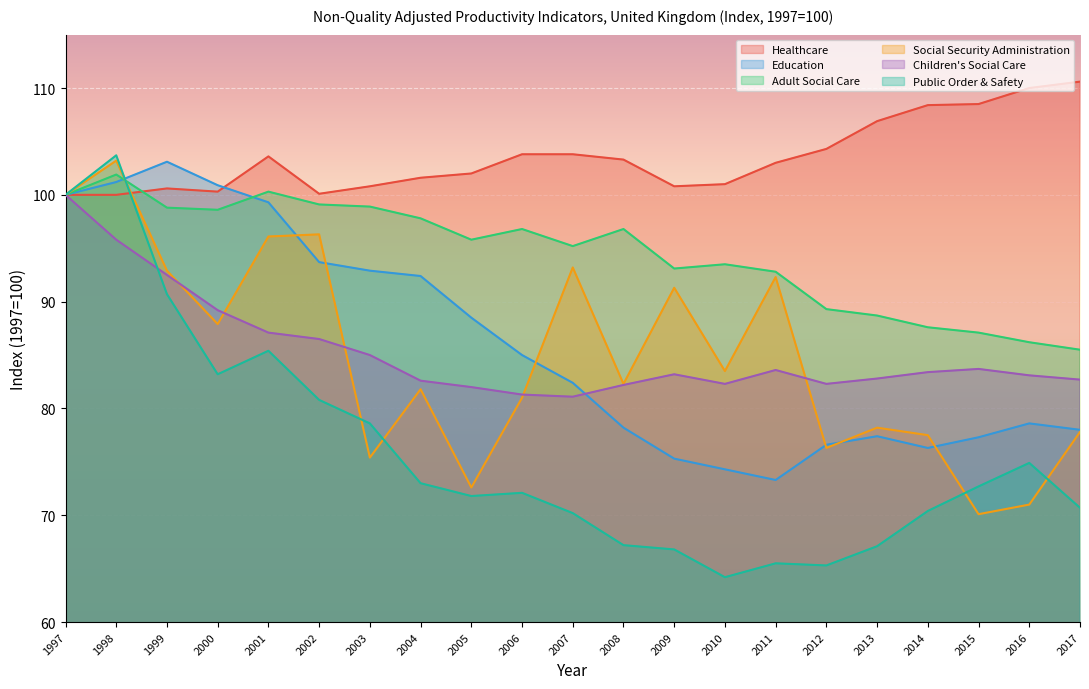

Does the chart display data point markers on the line(s)?

No